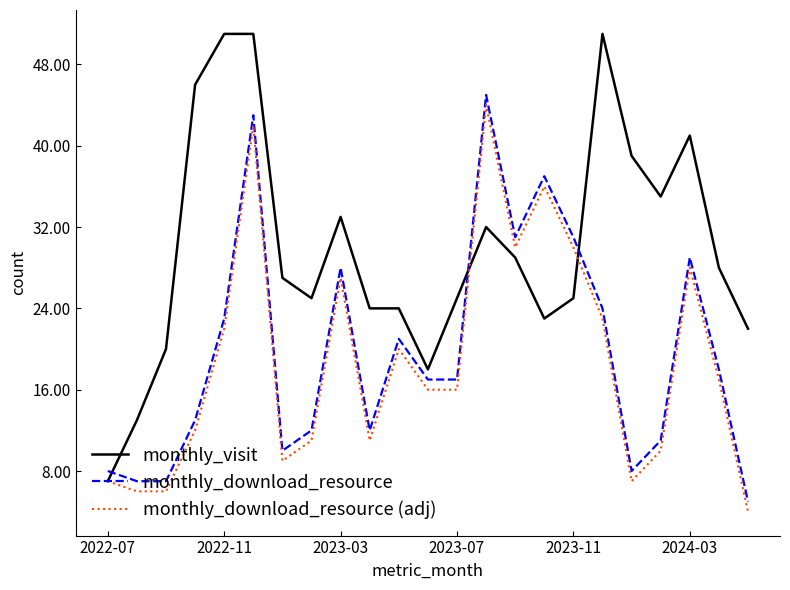

What is the maximum value shown in the chart?

51